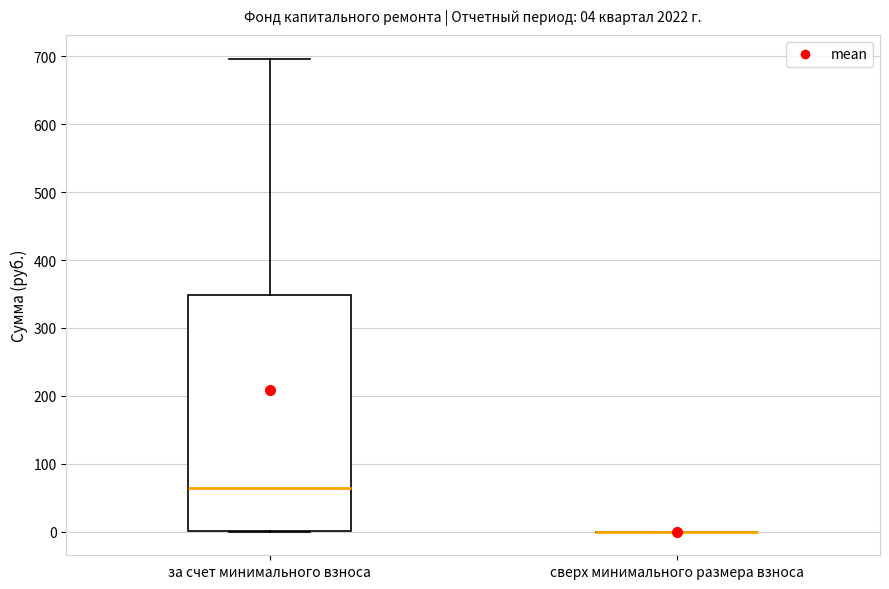

Comparing the boxes themselves (not the whiskers), which one is the tallest?

за счет минимального взноса